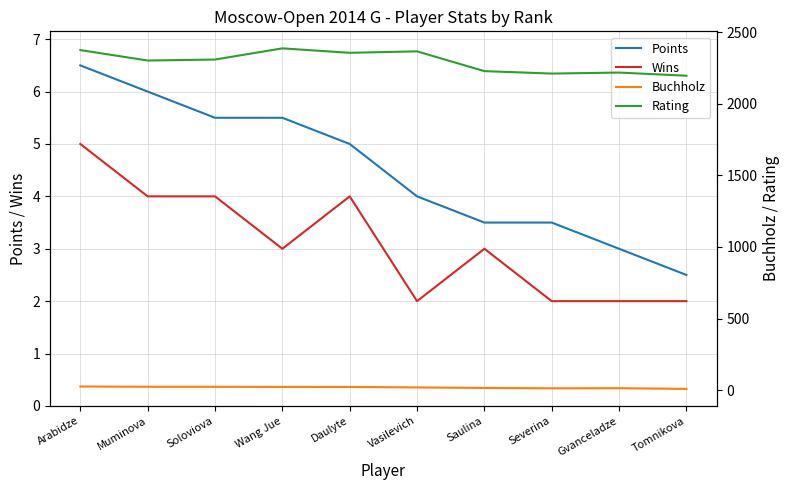

At which label does Rating reach its minimum?

Tomnikova